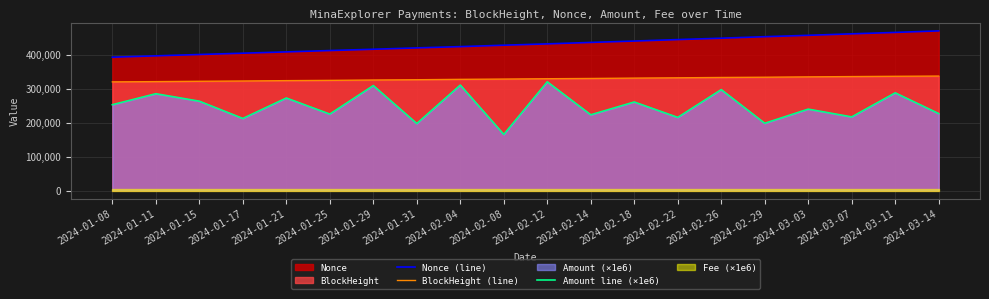

The value of Amount line (×1e6) at 2024-02-14 is 223204.5. True or false?

True